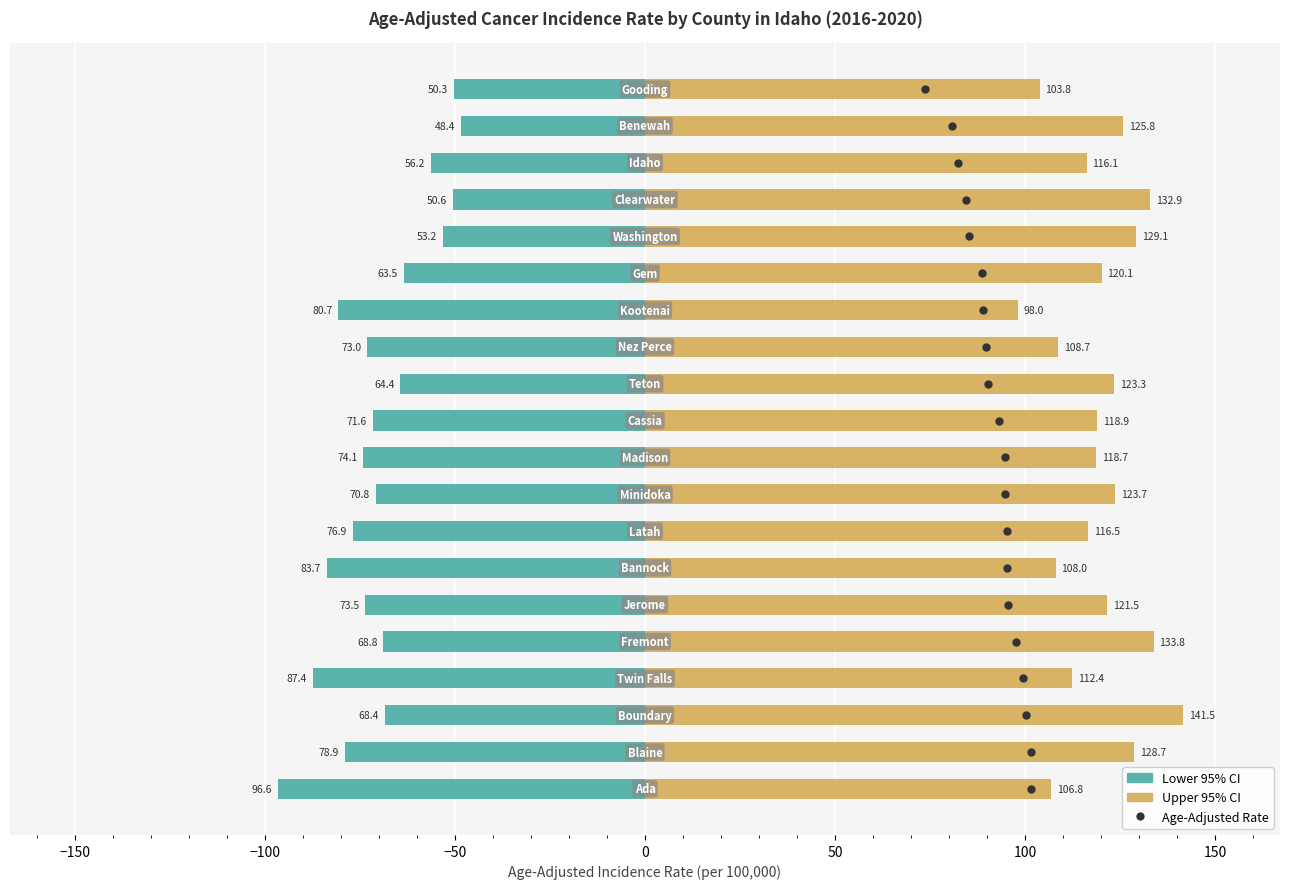

How many bars are there in total?

40